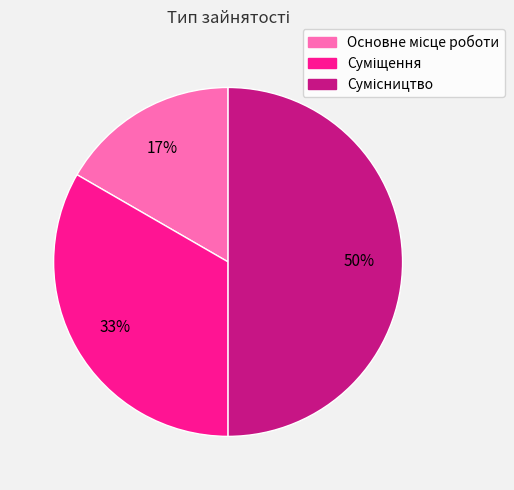

To the nearest percent, what is the difference between the largest and smallest slice percentages?

33%